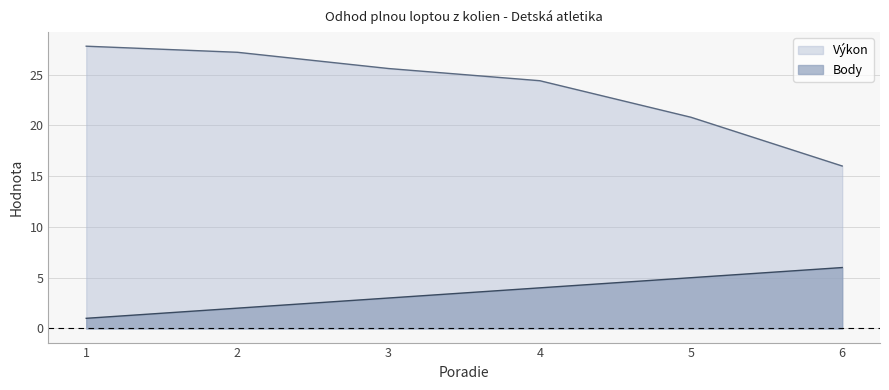

Reading left to right, extract all data points from this chart.

Výkon: 1=27.8	2=27.2	3=25.6	4=24.4	5=20.8	6=16.0
Body: 1=1.0	2=2.0	3=3.0	4=4.0	5=5.0	6=6.0